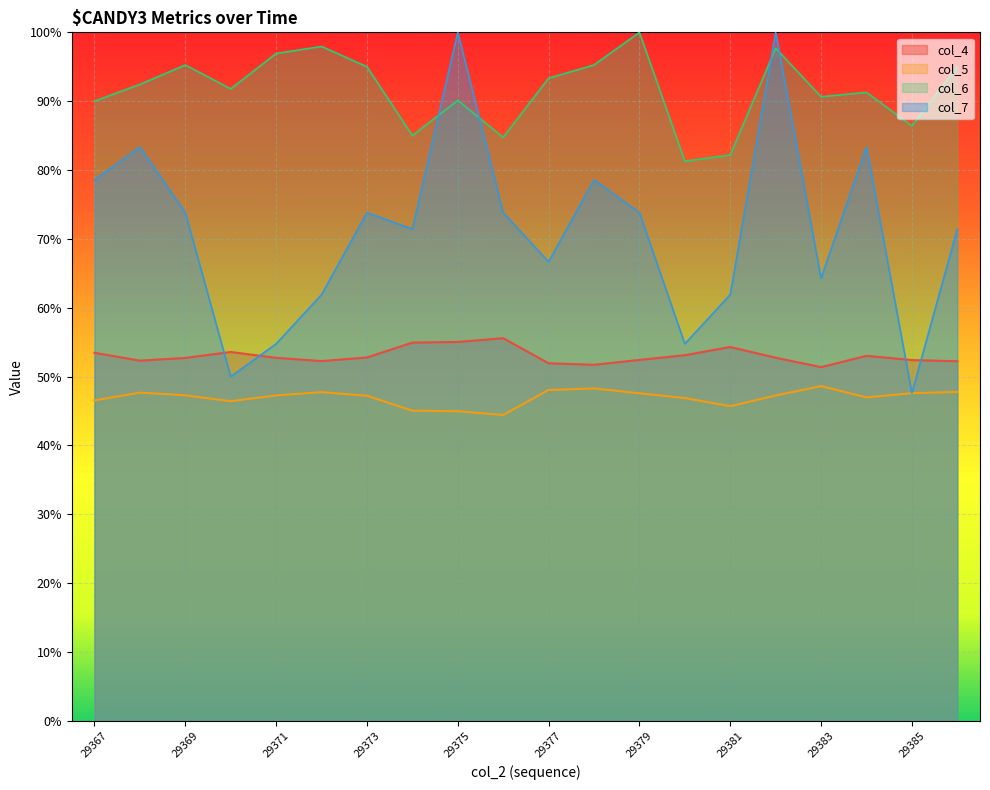

At which category does col_6 reach its first local peak?

29369